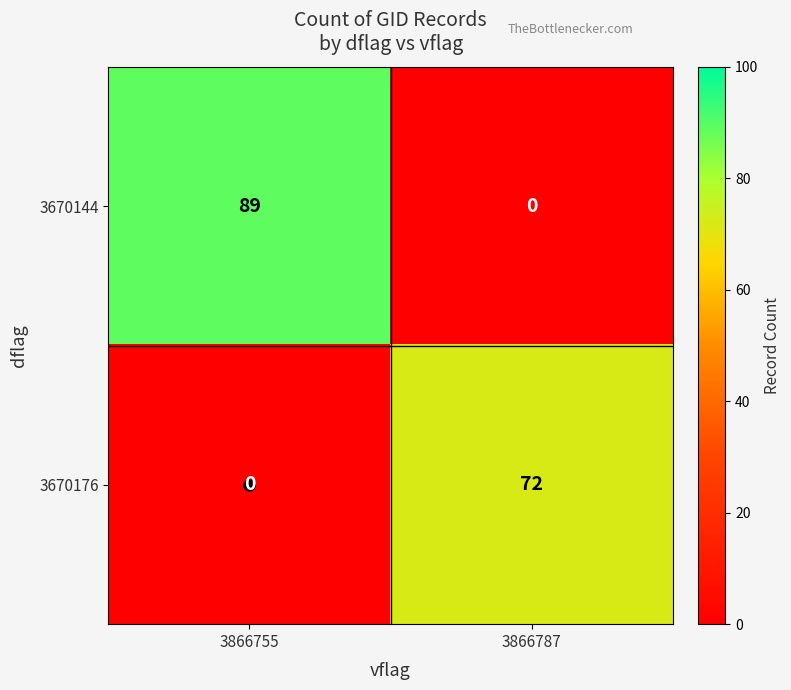

At 3866787, list the series in order from largest to smallest.

3670176, 3670144